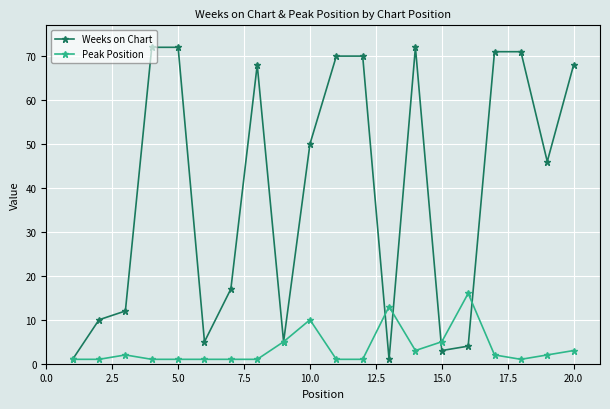

List the series in order of their peak value, lowest first.

Peak Position, Weeks on Chart